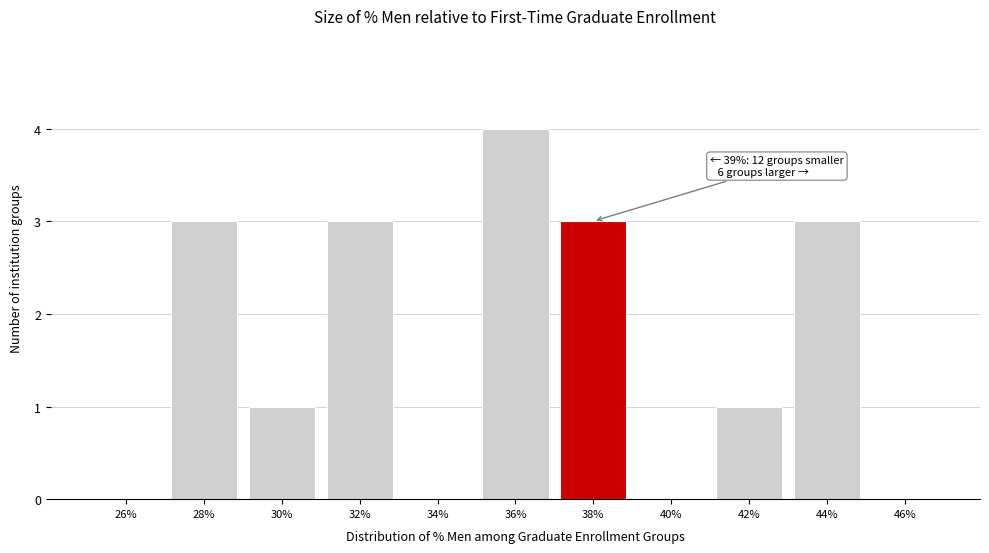

Reading right to left, what are all the values shown in this chart?

46%=0	44%=3	42%=1	40%=0	38%=3	36%=4	34%=0	32%=3	30%=1	28%=3	26%=0